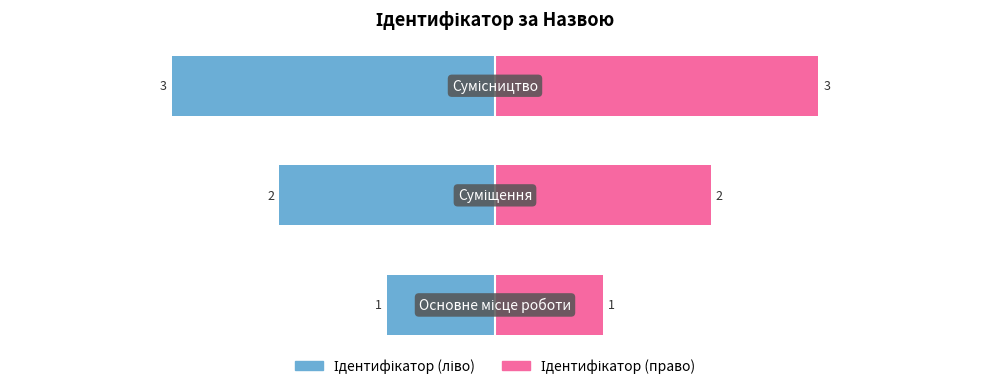

What is the sum of all Ідентифікатор (ліво) values?

-6